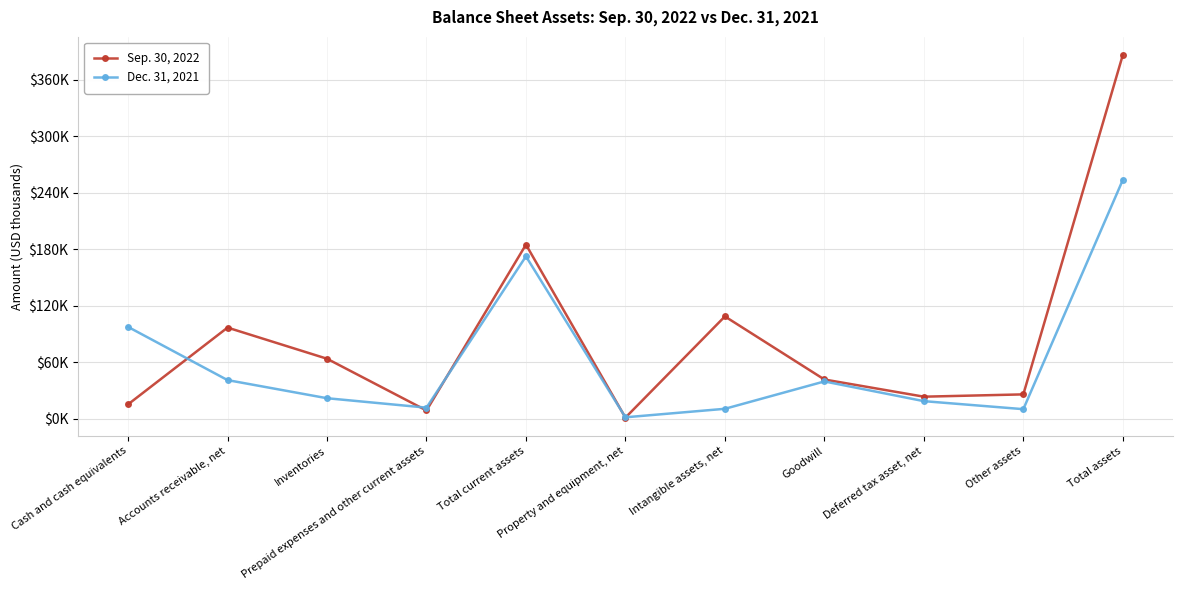

Which series changed the most between Intangible assets, net and Goodwill?

Sep. 30, 2022